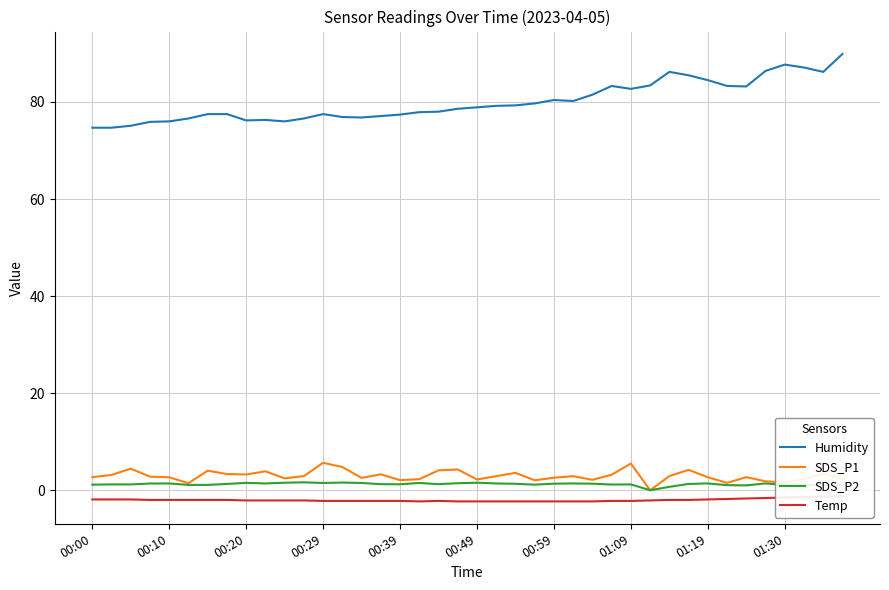

What is the average value of the SDS_P1 series?

3.0